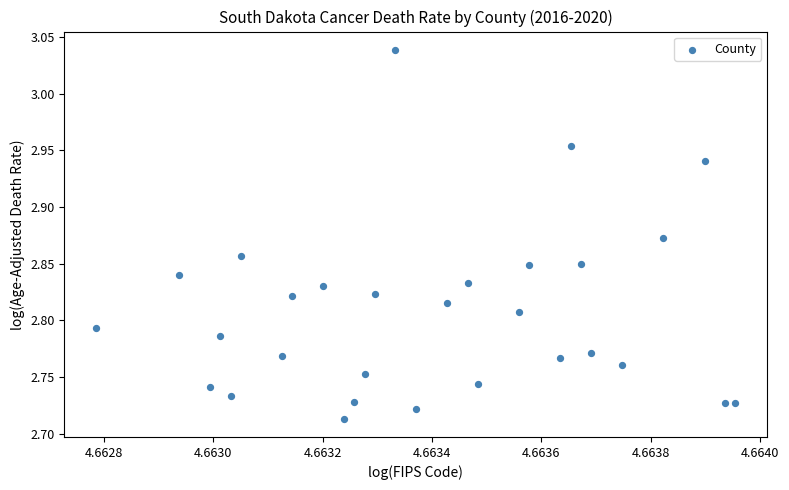

What is the range of Y values (max minus min)?

0.3